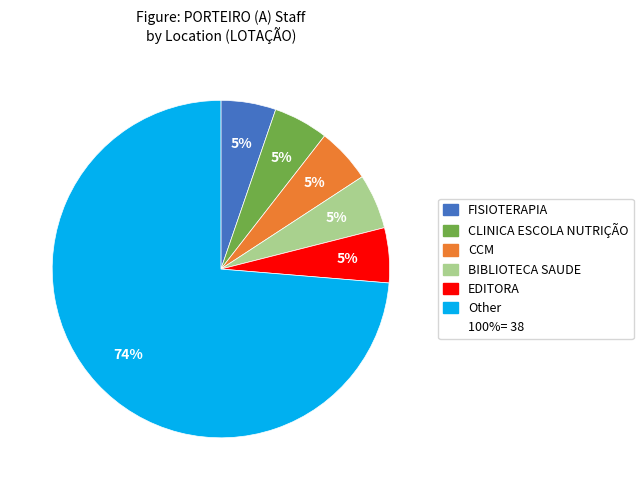

To the nearest percent, what is the average slice percentage?

17%